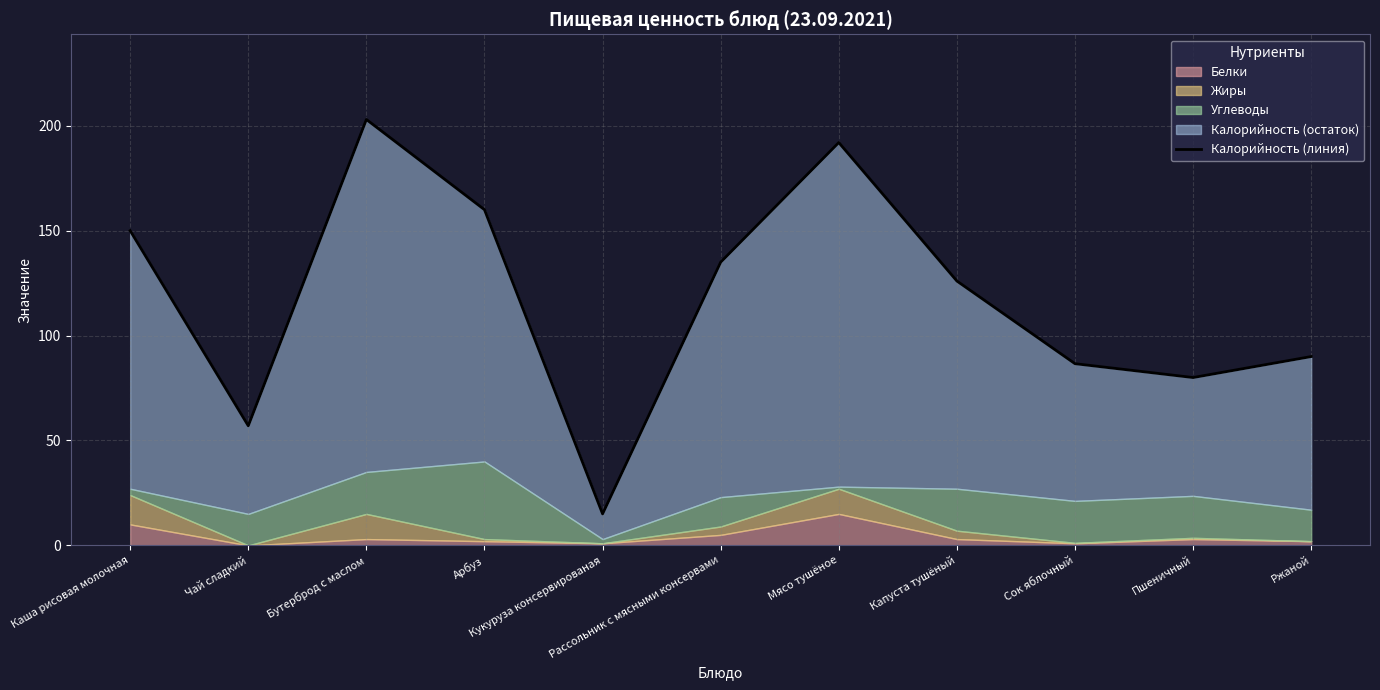

What is the label of the 5th point from the left?

Кукуруза консервированая